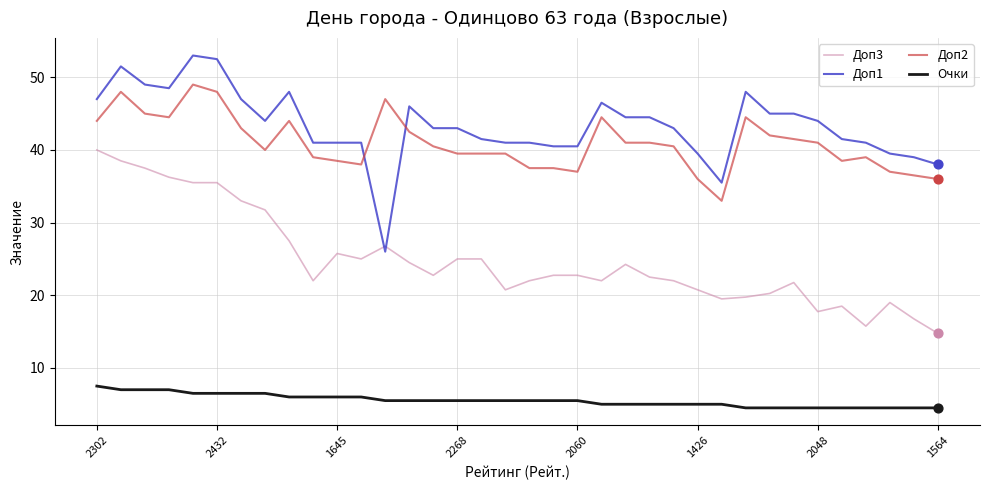

Which series has the largest total across all categories?

Доп1